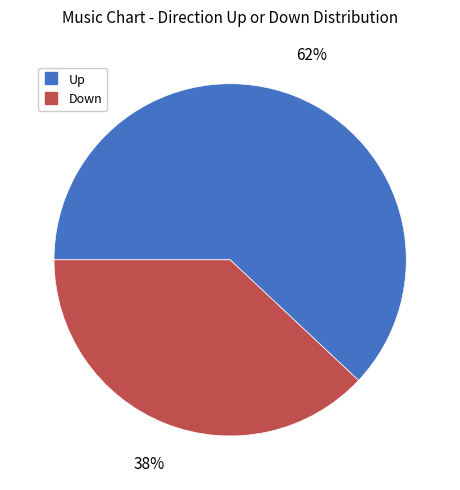

To the nearest percent, what is the average slice percentage?

50%